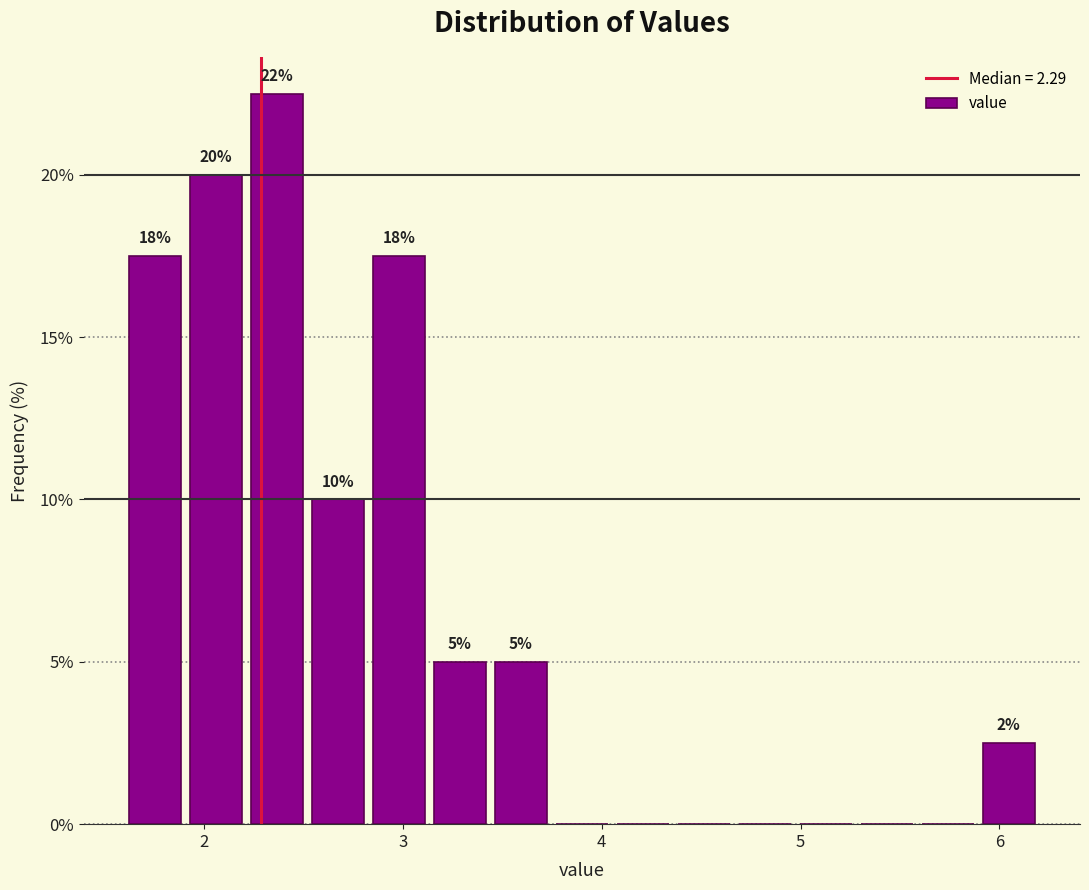

Read against the x-axis, roughly where is the centre of the tallest bar?

2.4